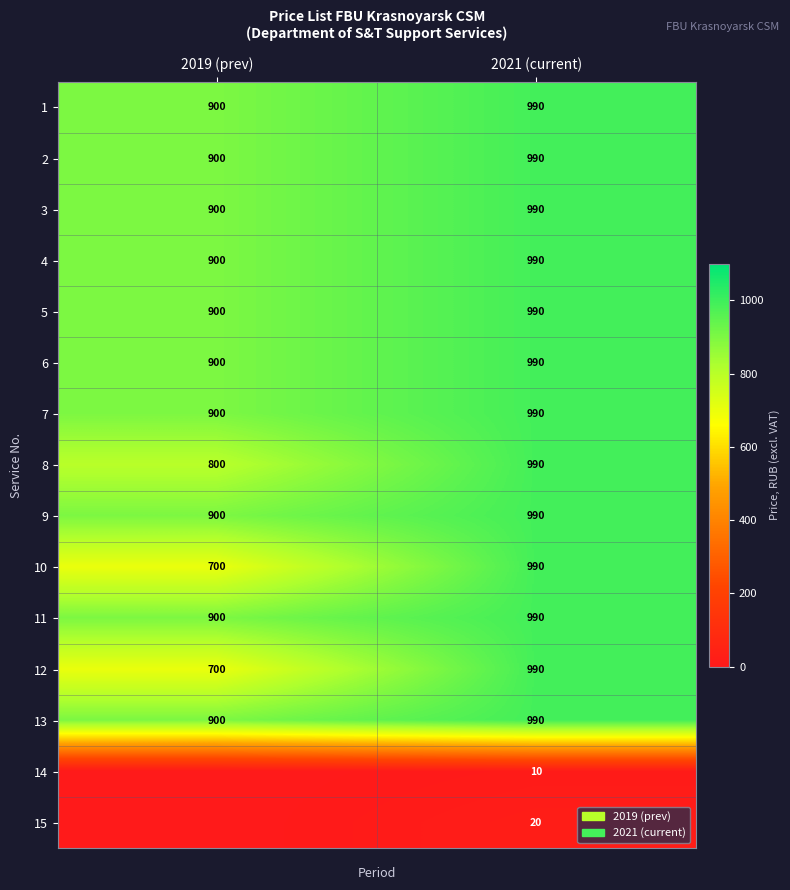

Which label corresponds to the largest value in the chart?

2021 (current)